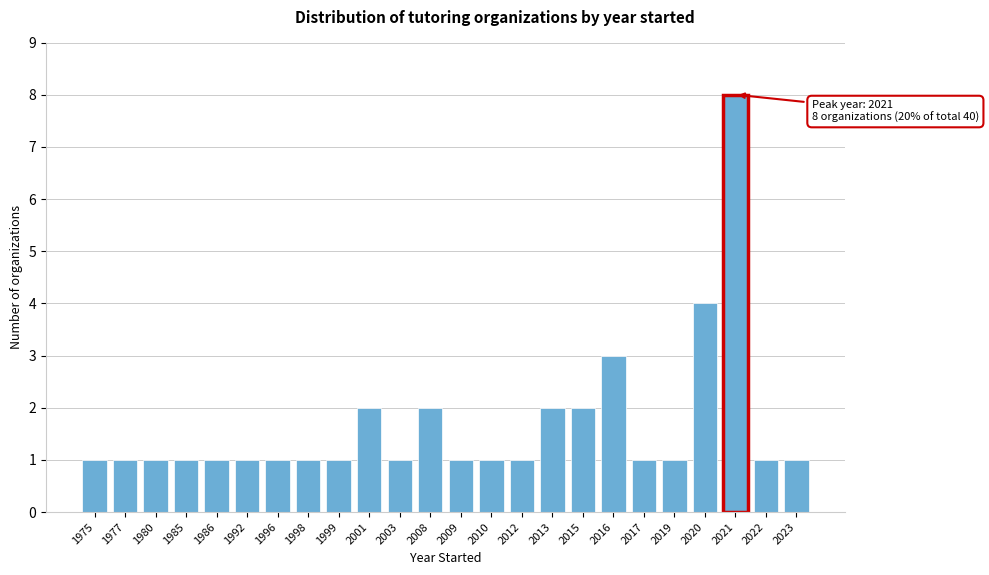

Reading left to right, extract all data points from this chart.

1	1	1	1	1	1	1	1	1	2	1	2	1	1	1	2	2	3	1	1	4	8	1	1